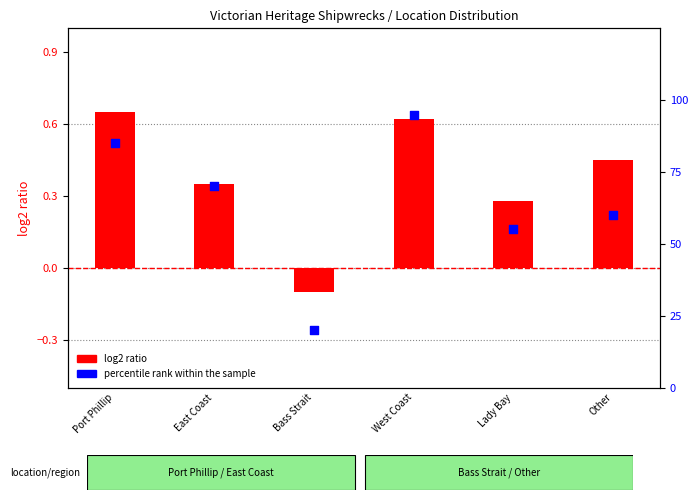

At how many categories does at least one series exceed 69?

3